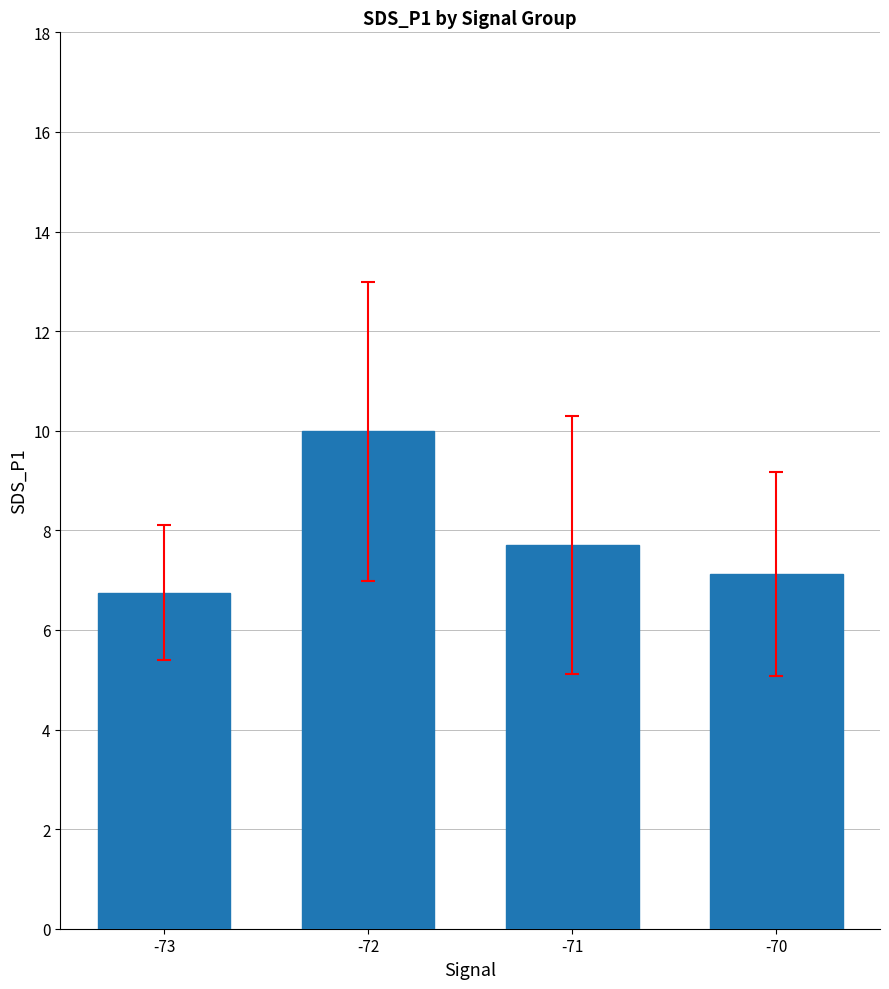

List the labels in order of value, smallest first.

-73, -70, -71, -72